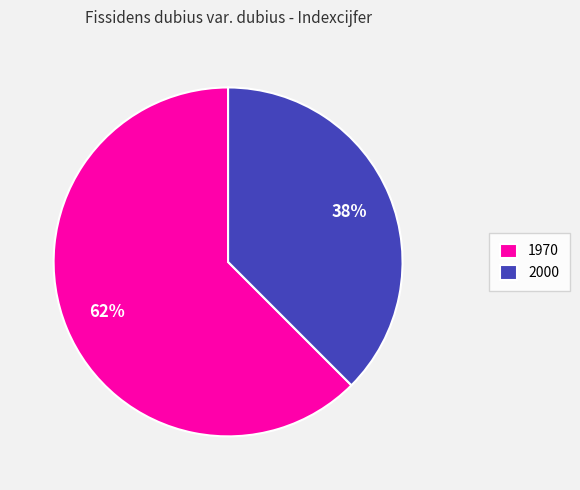

Between 1970 and 2000, which is larger?

1970